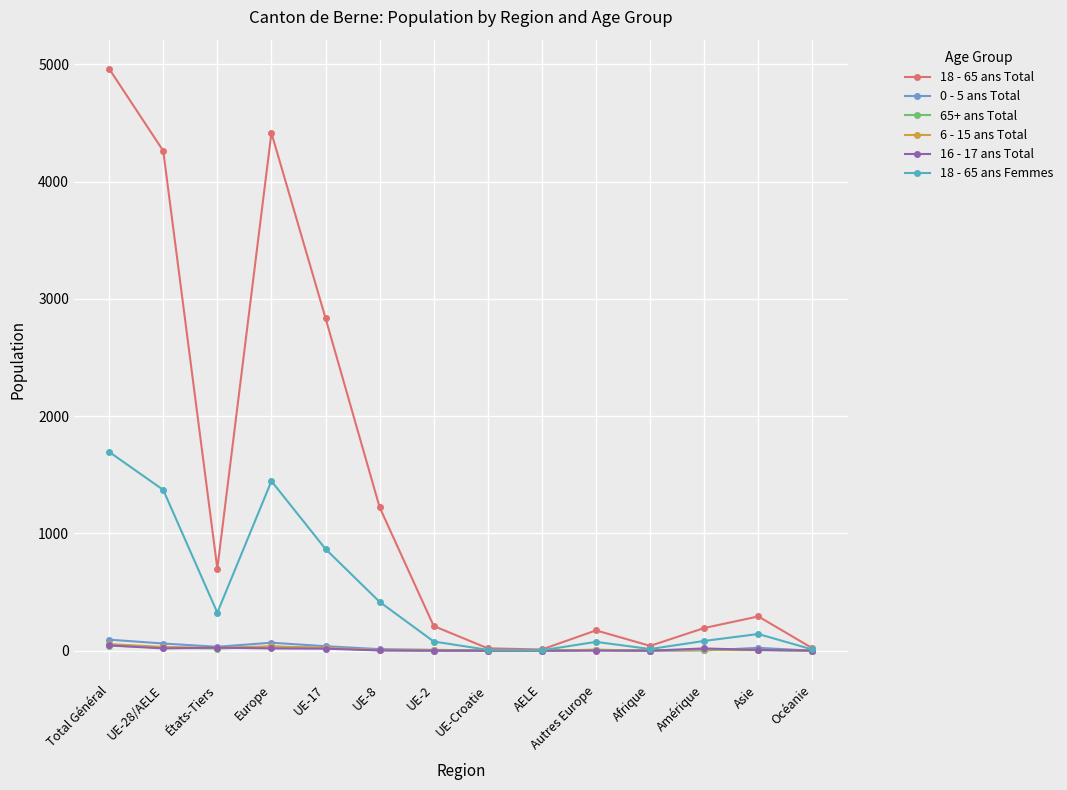

What is the greatest value displayed?

4962